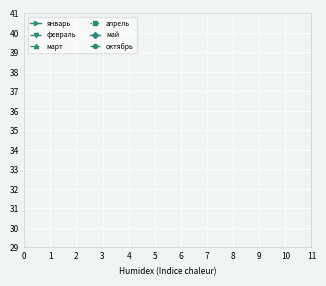

The value of октябрь at 6 is 11. True or false?

False